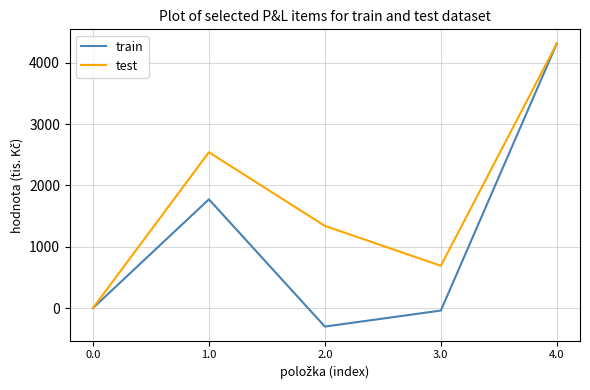

List the series in order of their overall mean, highest first.

test, train